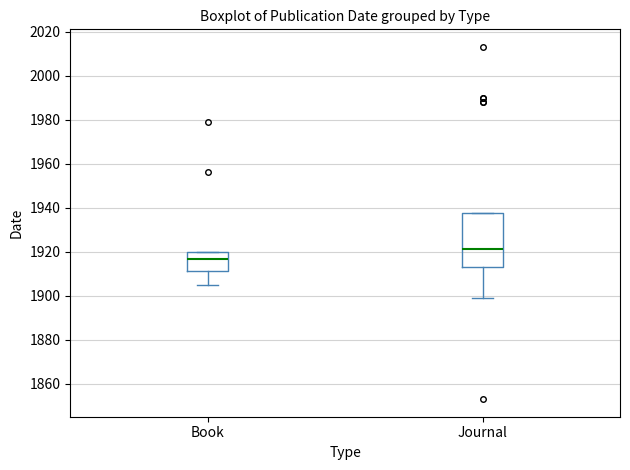

Comparing the boxes themselves (not the whiskers), which one is the tallest?

Journal